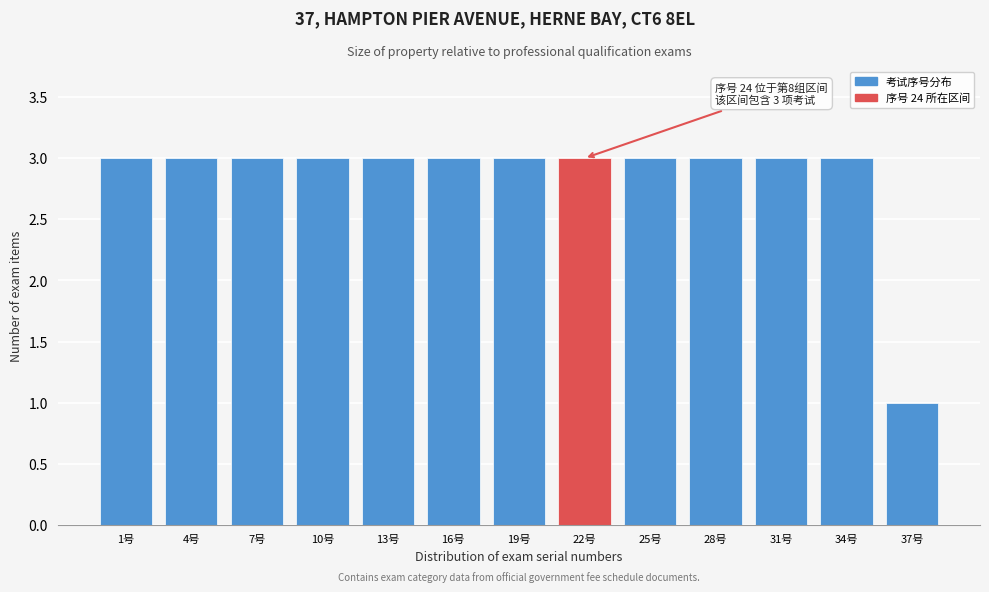

Reading left to right, transcribe all the data shown in this chart.

1号=3	4号=3	7号=3	10号=3	13号=3	16号=3	19号=3	22号=3	25号=3	28号=3	31号=3	34号=3	37号=1